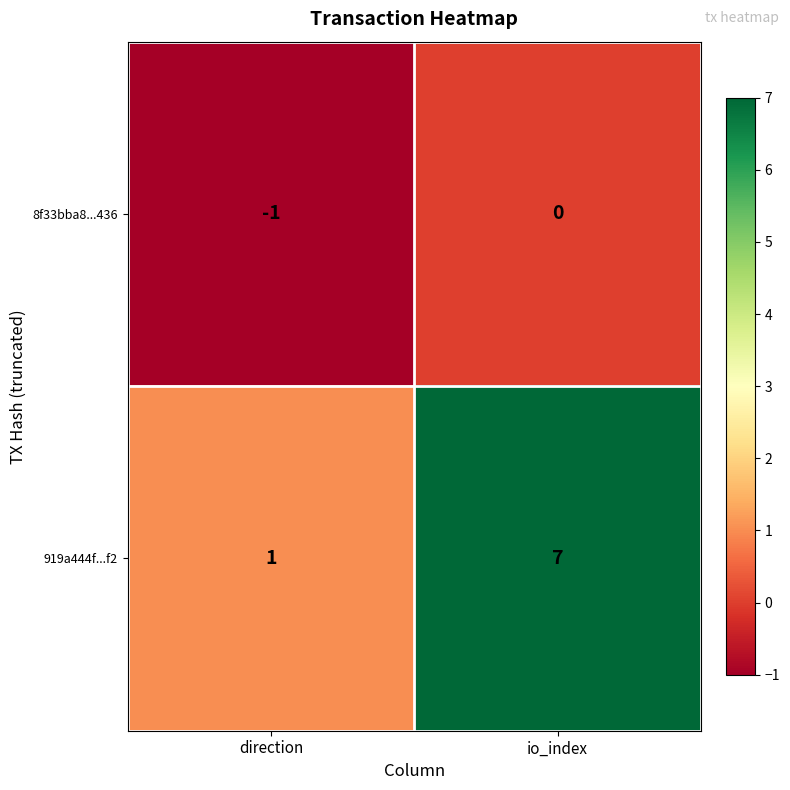

At how many categories does at least one series exceed 2?

1